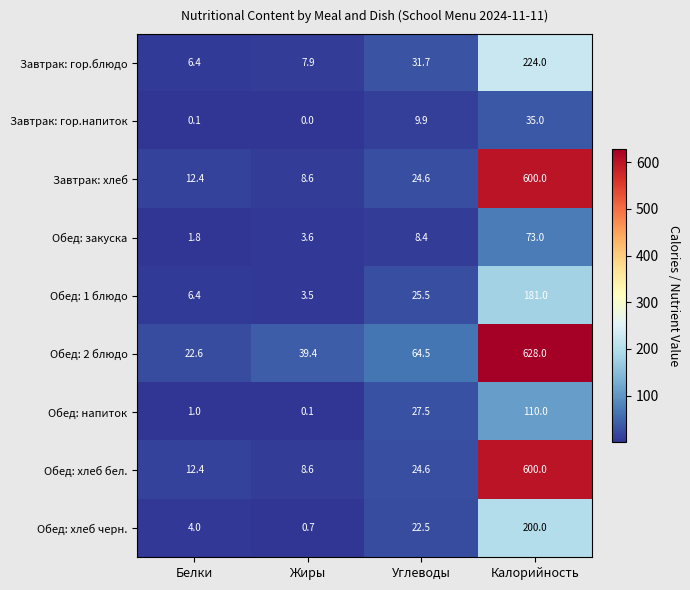

True or false: Завтрак: гор.напиток has a value of 0.0 at Жиры.

True